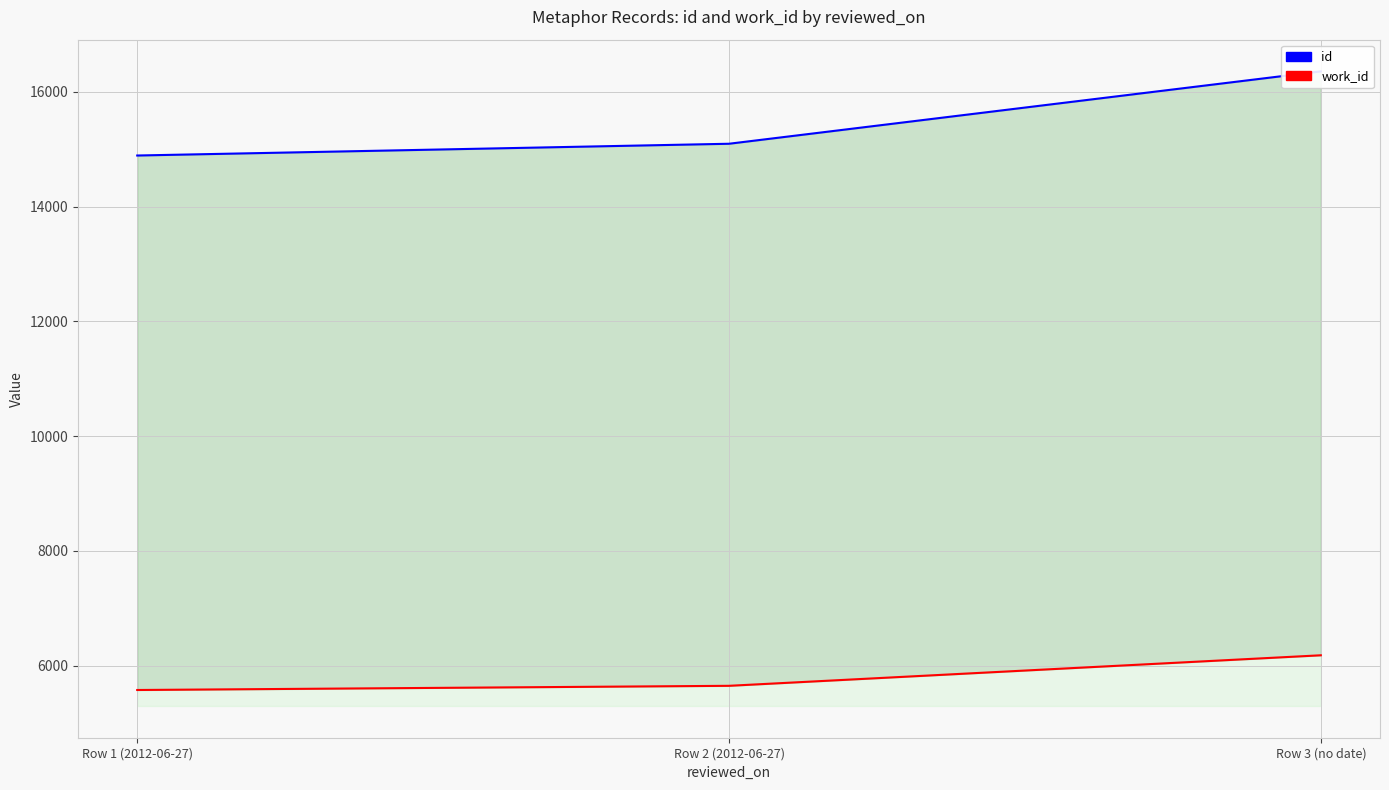

What is the difference between the highest and lowest values at Row 2 (2012-06-27)?

9447